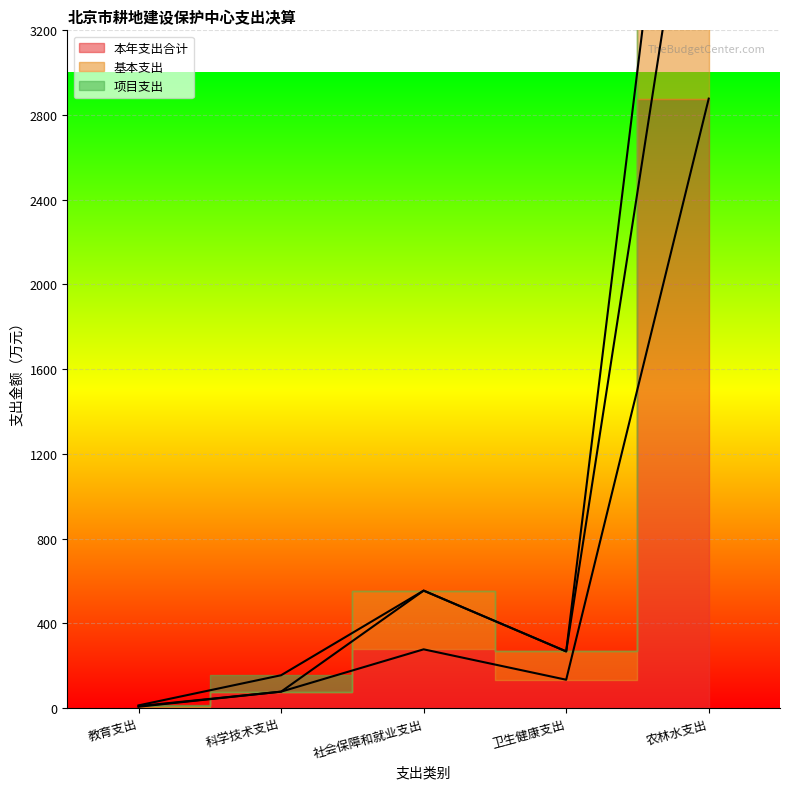

What is the sum of the 本年支出合计 values at 农林水支出 and 教育支出?

2883.9